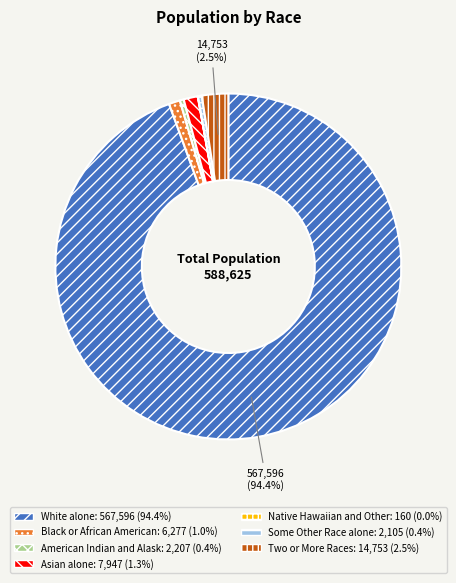

Is there any slice that represents more than half of the pie?

Yes